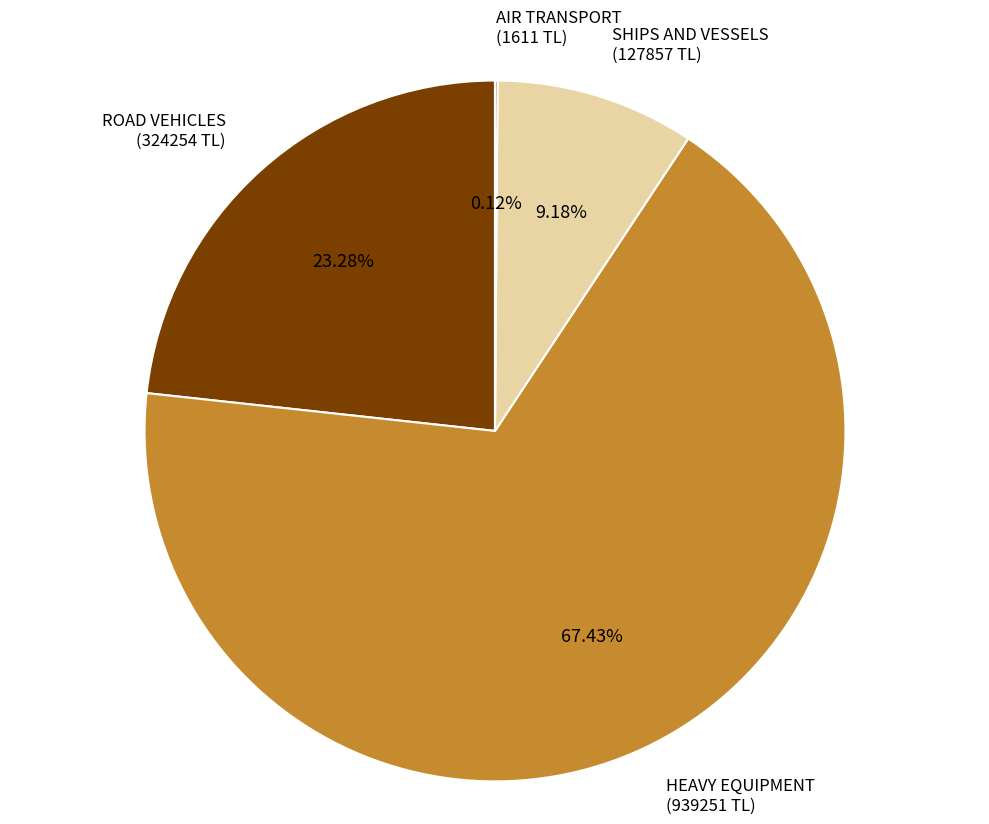

Does any single category account for the majority?

Yes